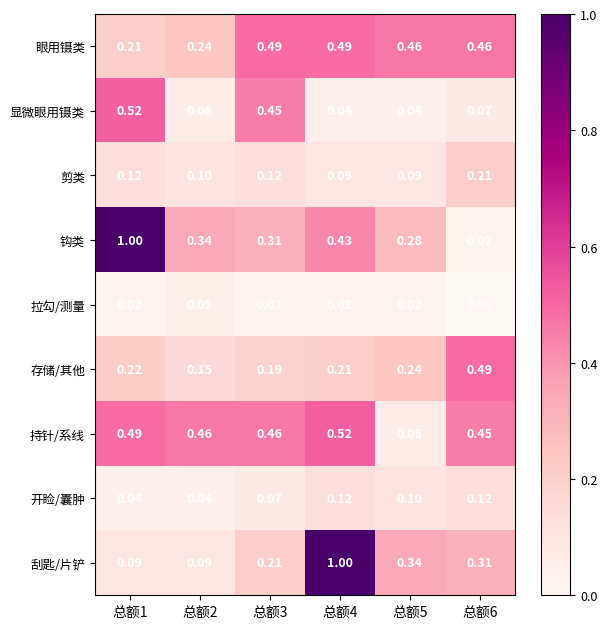

Is the value of 存储/其他 at 总额5 greater than the value of 显微眼用镊类 at 总额6?

Yes